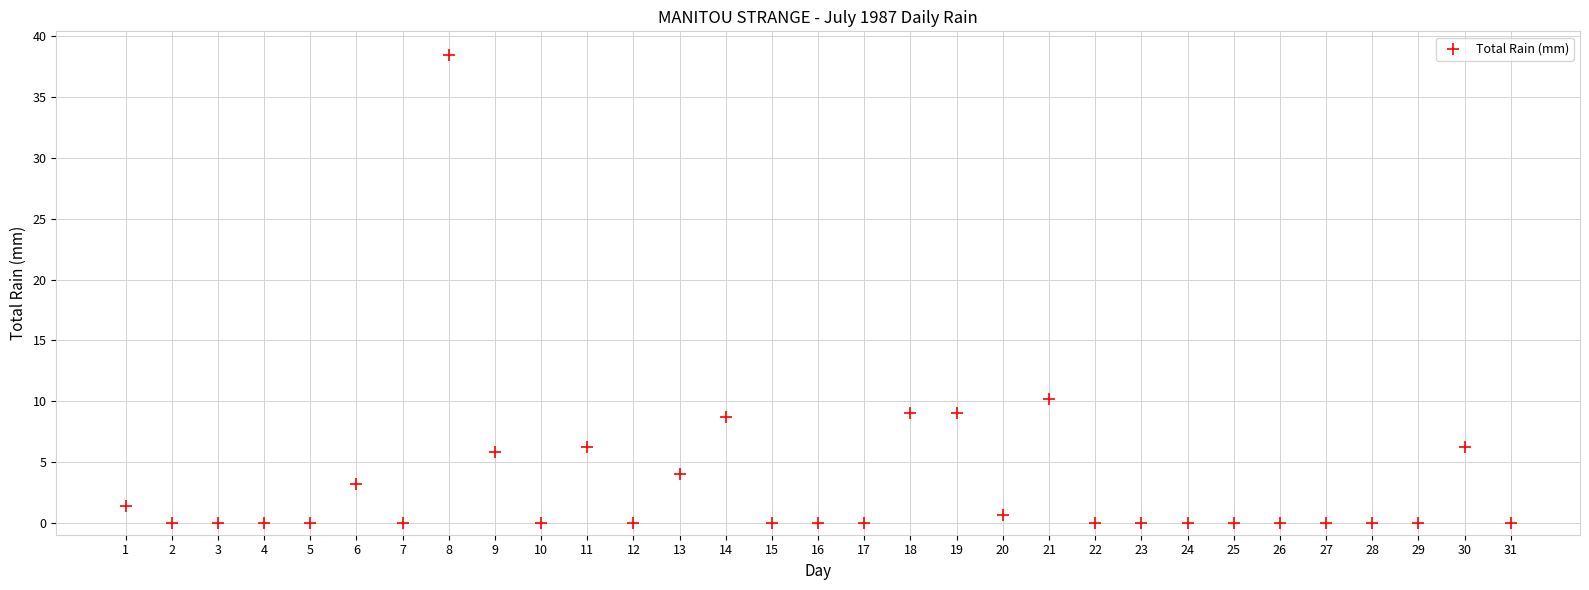

What is the range of Y values (max minus min)?

38.5